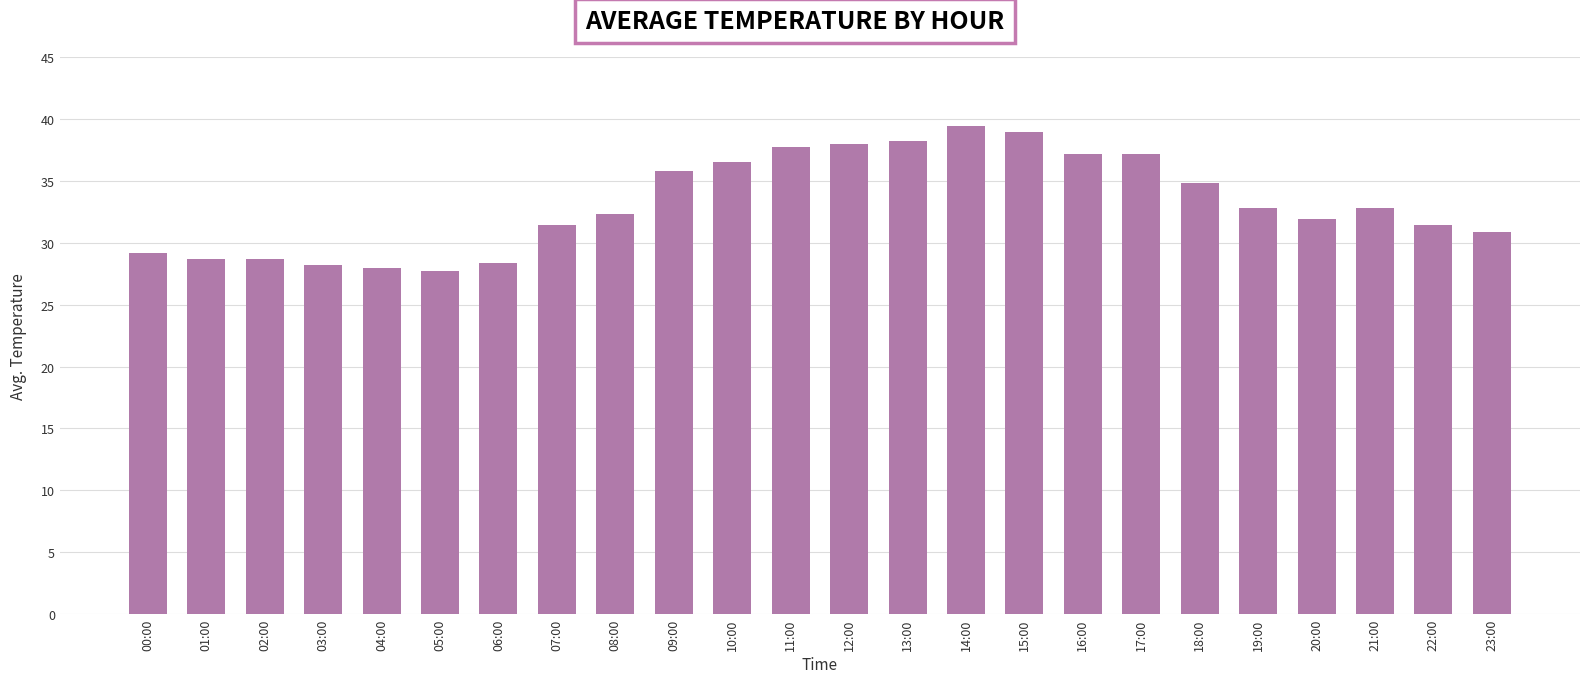

Which has a higher value, 08:00 or 04:00?

08:00